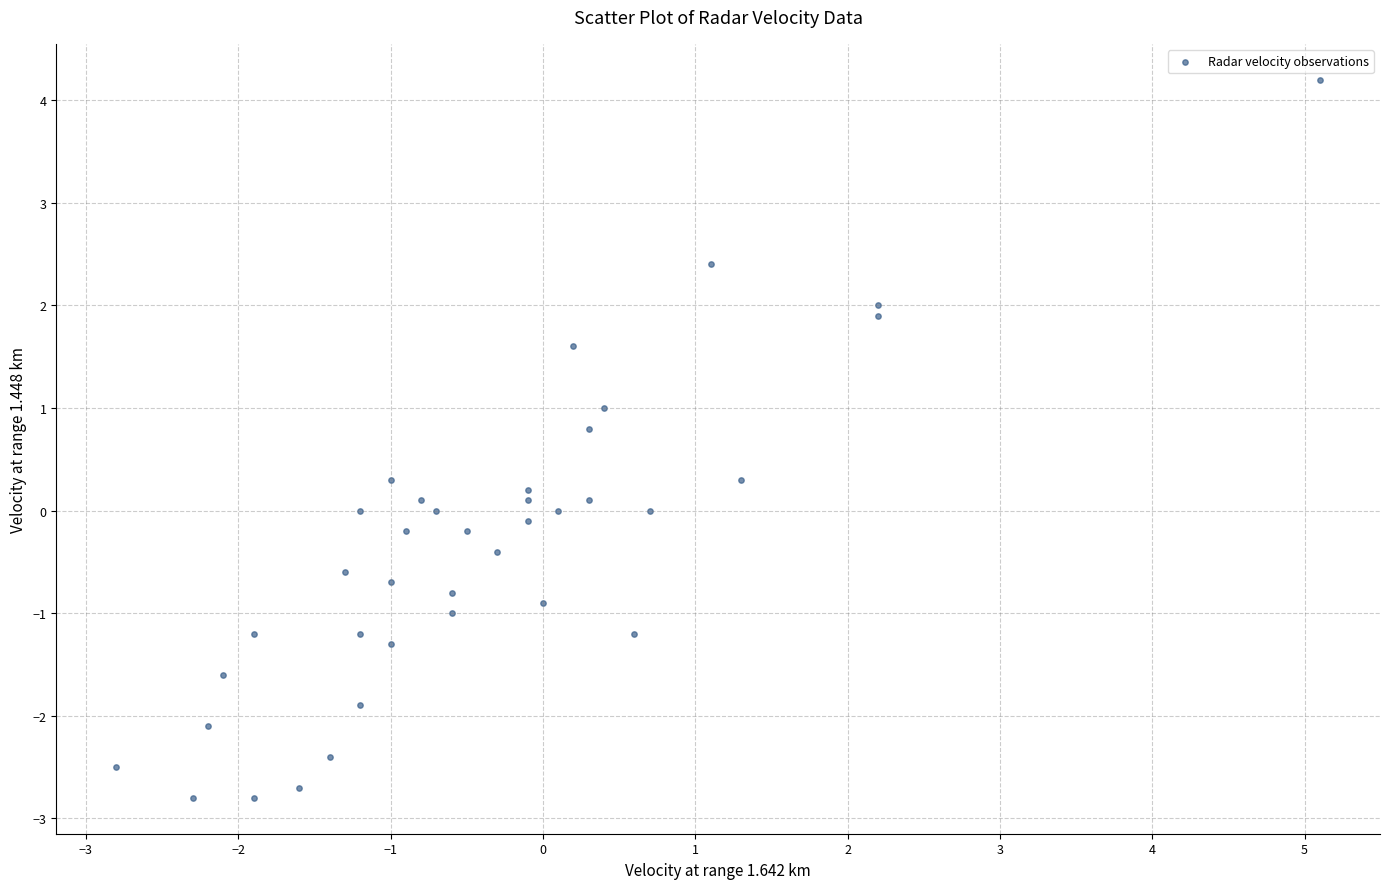

What is the range of X values (max minus min)?

7.9